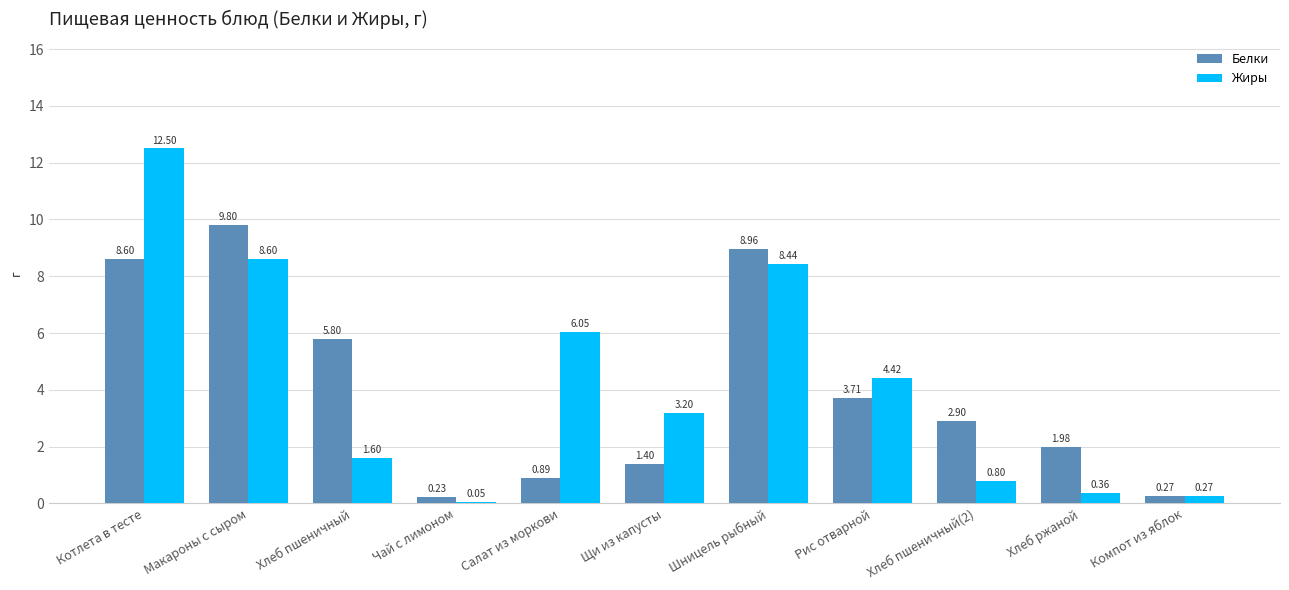

At how many categories does at least one series exceed 7?

3